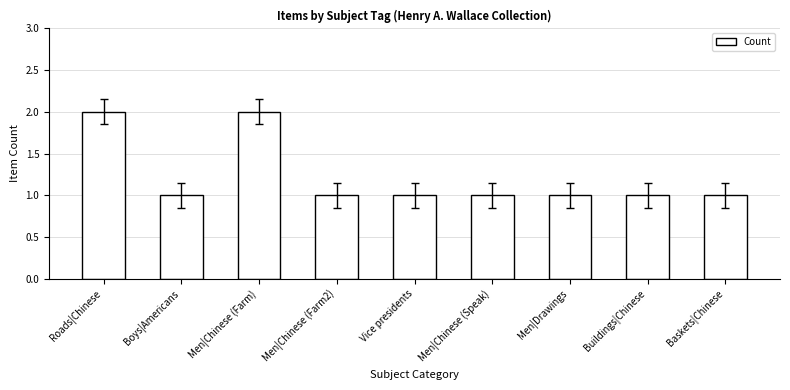

What is the ratio of the value at Vice presidents to the value at Buildings|Chinese?

1.0